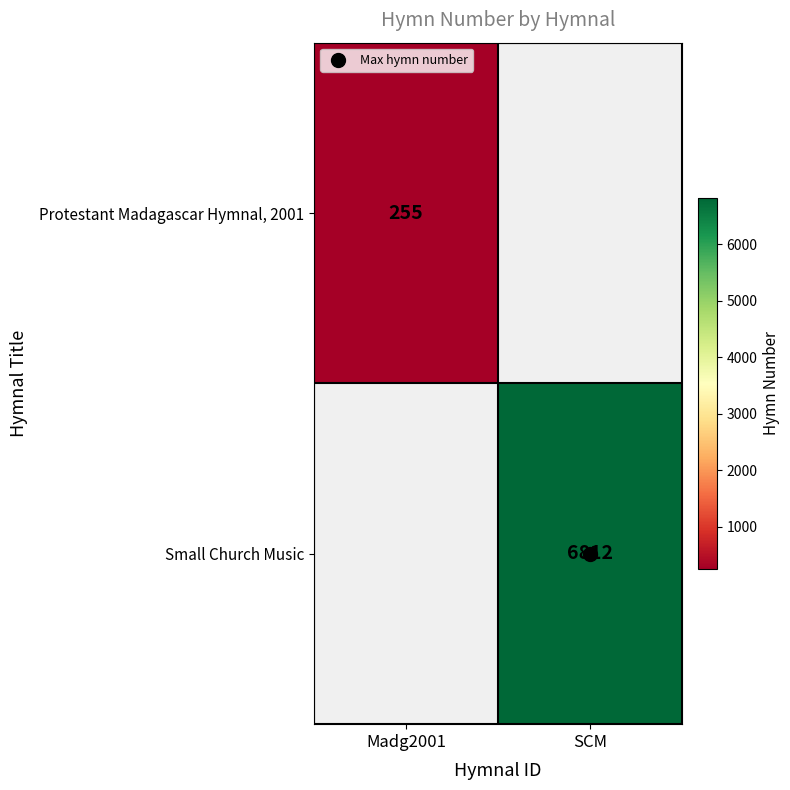

The Small Church Music series shows 6812.0 at SCM. True or false?

True